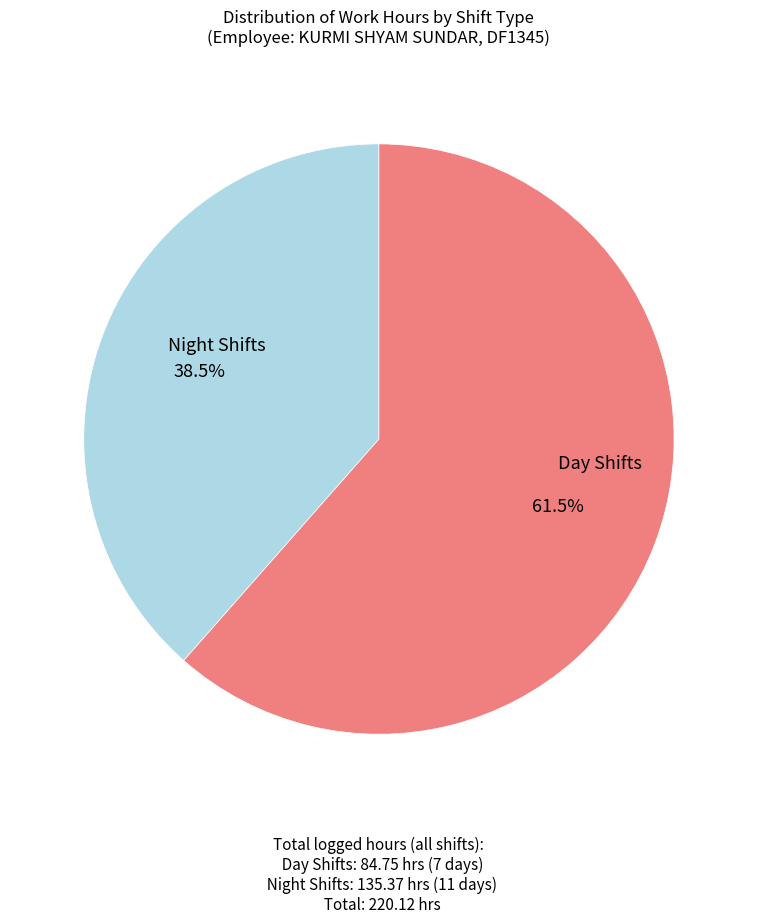

How many slices are in this pie chart?

2